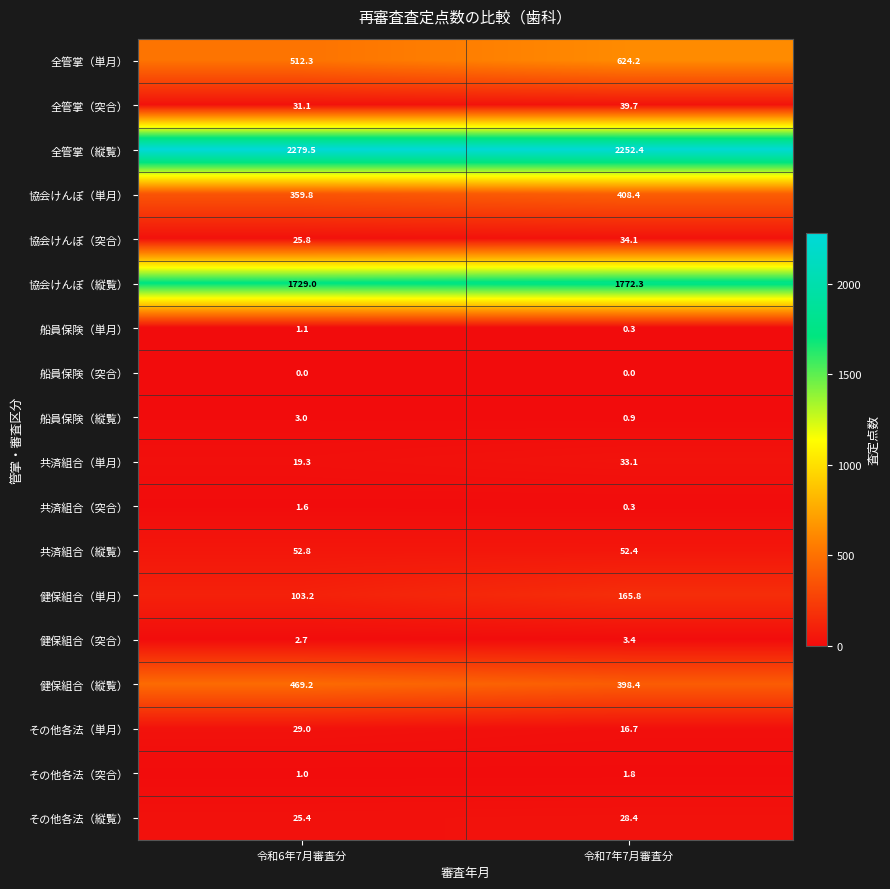

At which category is the sum across all series the highest?

令和7年7月審査分